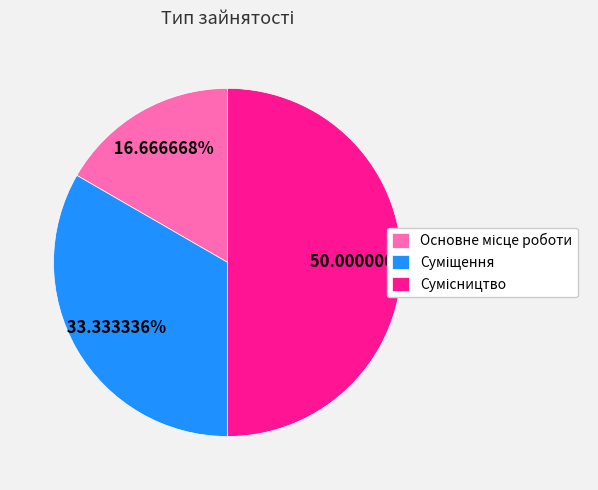

What is the change in value from Основне місце роботи to Суміщення?

+1